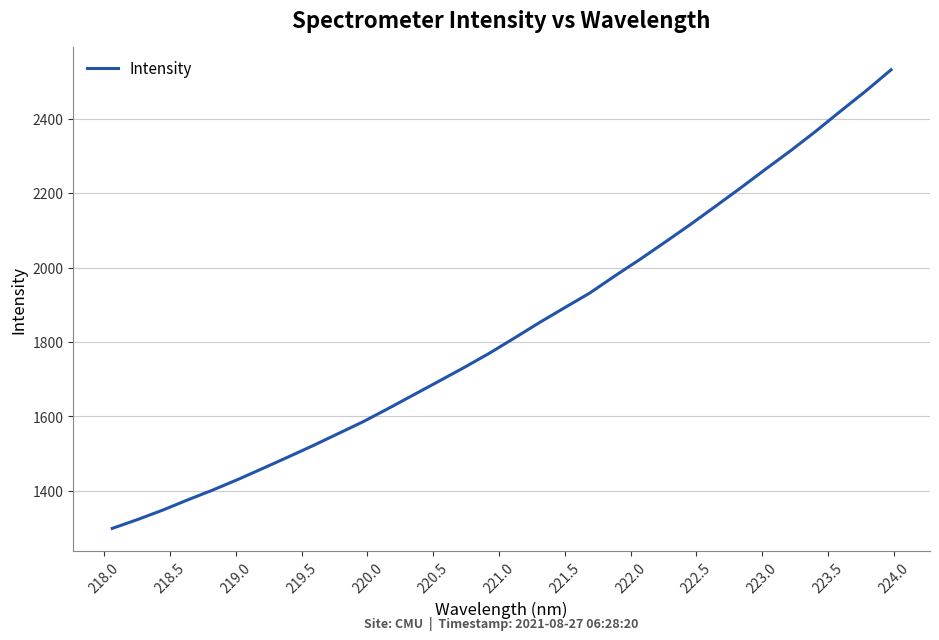

What is the greatest value displayed?

2531.4